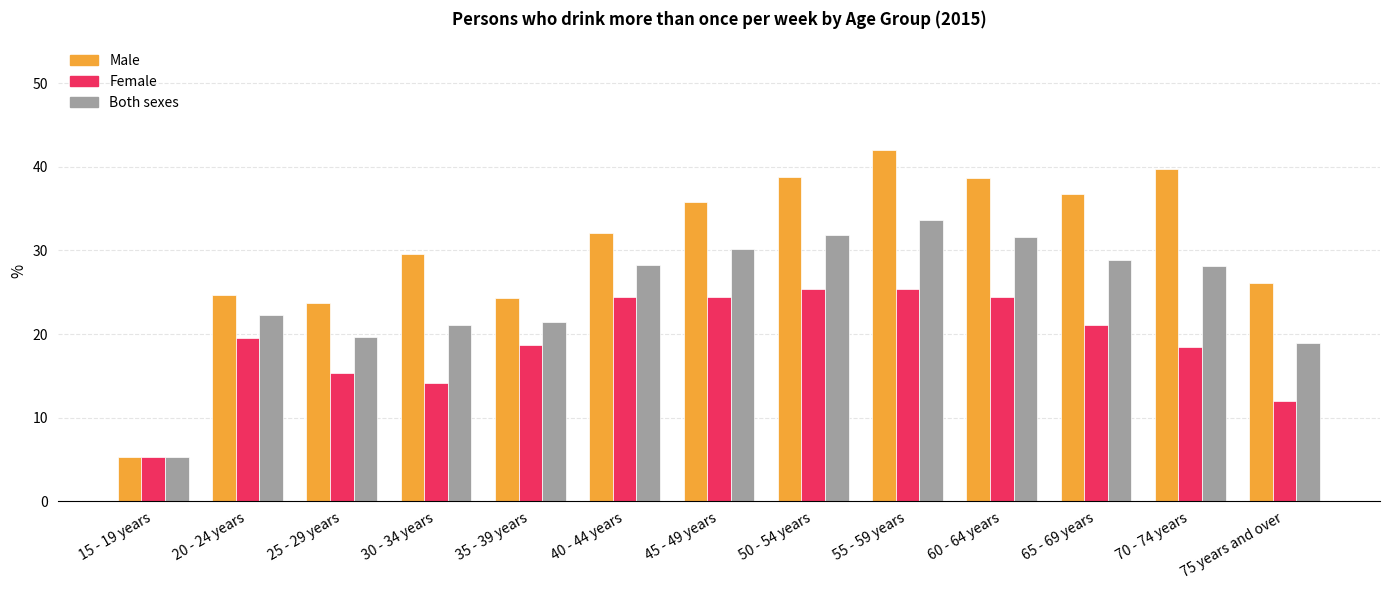

How many values in the Female series are below 19?

6